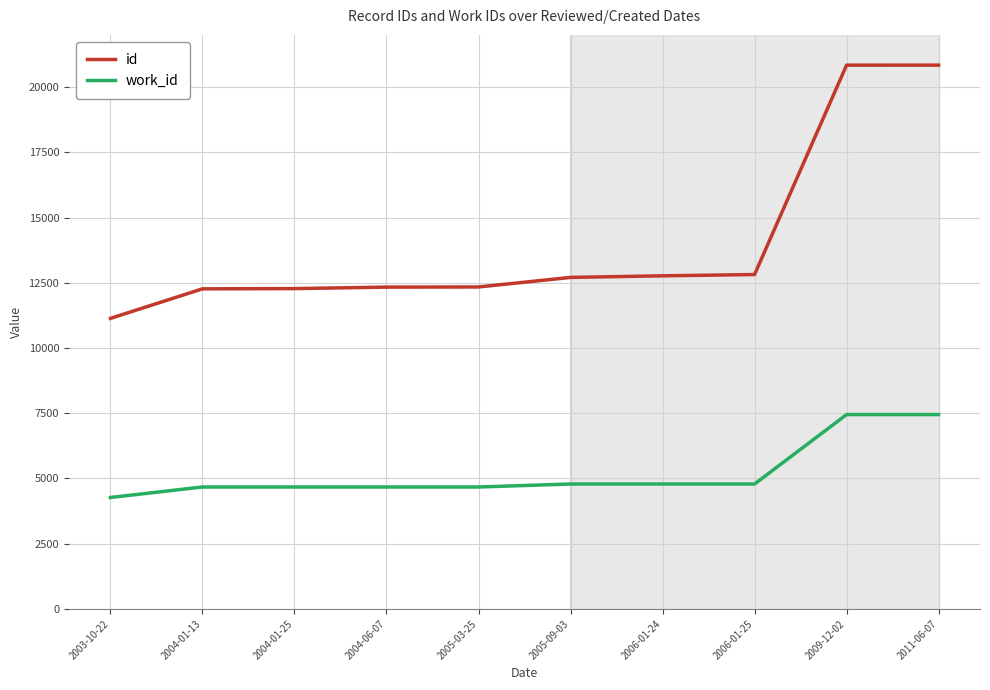

What is the greatest value displayed?

20841